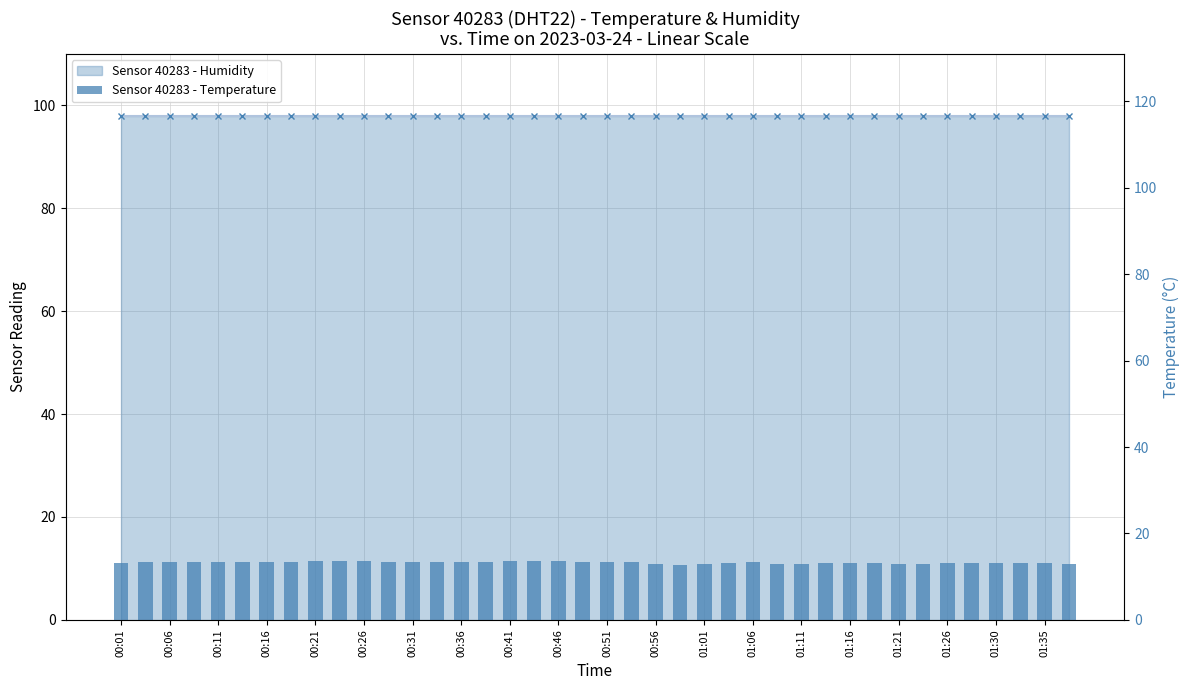

Is the value of temperature at 00:51 greater than the value of humidity at 00:56?

No